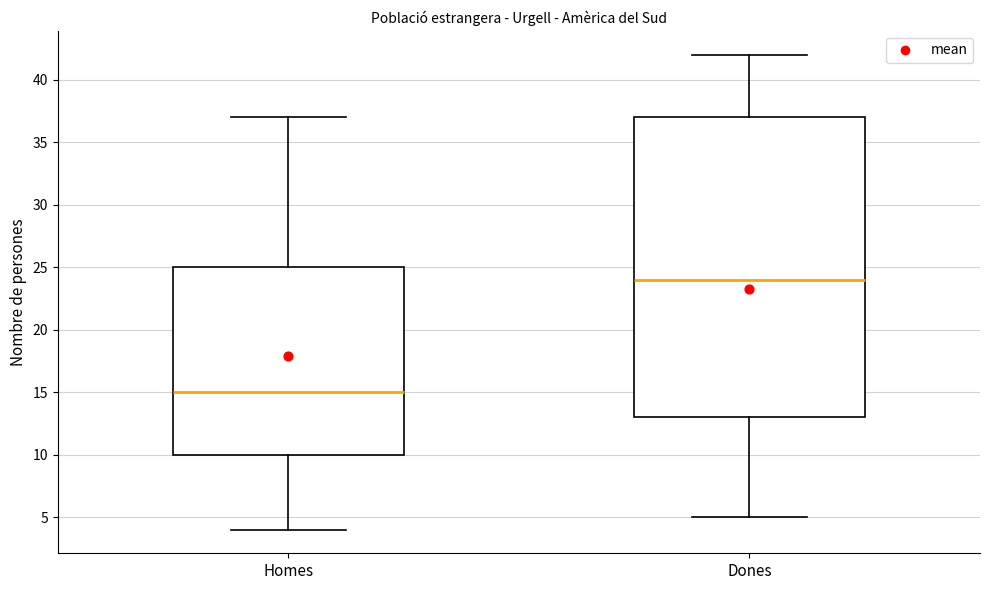

Where does the lower whisker of the box for Dones end on the y-axis? The values are not printed on the chart, so give them approximately, as read against the axis.

5